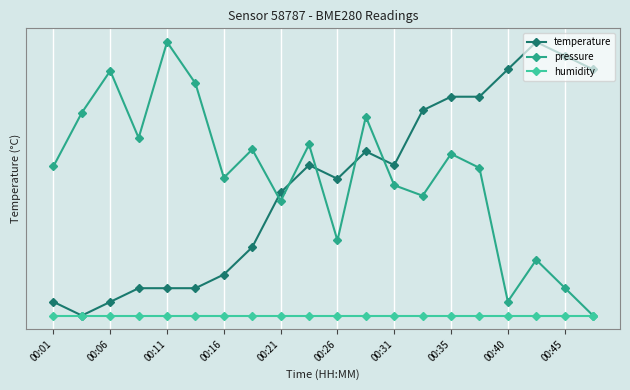

Reading left to right, extract all data points from this chart.

temperature: 5.3	5.2	5.3	5.3	5.3	5.3	5.3	5.3	5.3	5.4	5.3	5.4	5.4	5.4	5.4	5.4	5.4	5.5	5.4	5.4
pressure: 5.4	5.4	5.4	5.4	5.5	5.4	5.4	5.4	5.3	5.4	5.3	5.4	5.3	5.3	5.4	5.4	5.3	5.3	5.3	5.2
humidity: 5.2	5.2	5.2	5.2	5.2	5.2	5.2	5.2	5.2	5.2	5.2	5.2	5.2	5.2	5.2	5.2	5.2	5.2	5.2	5.2